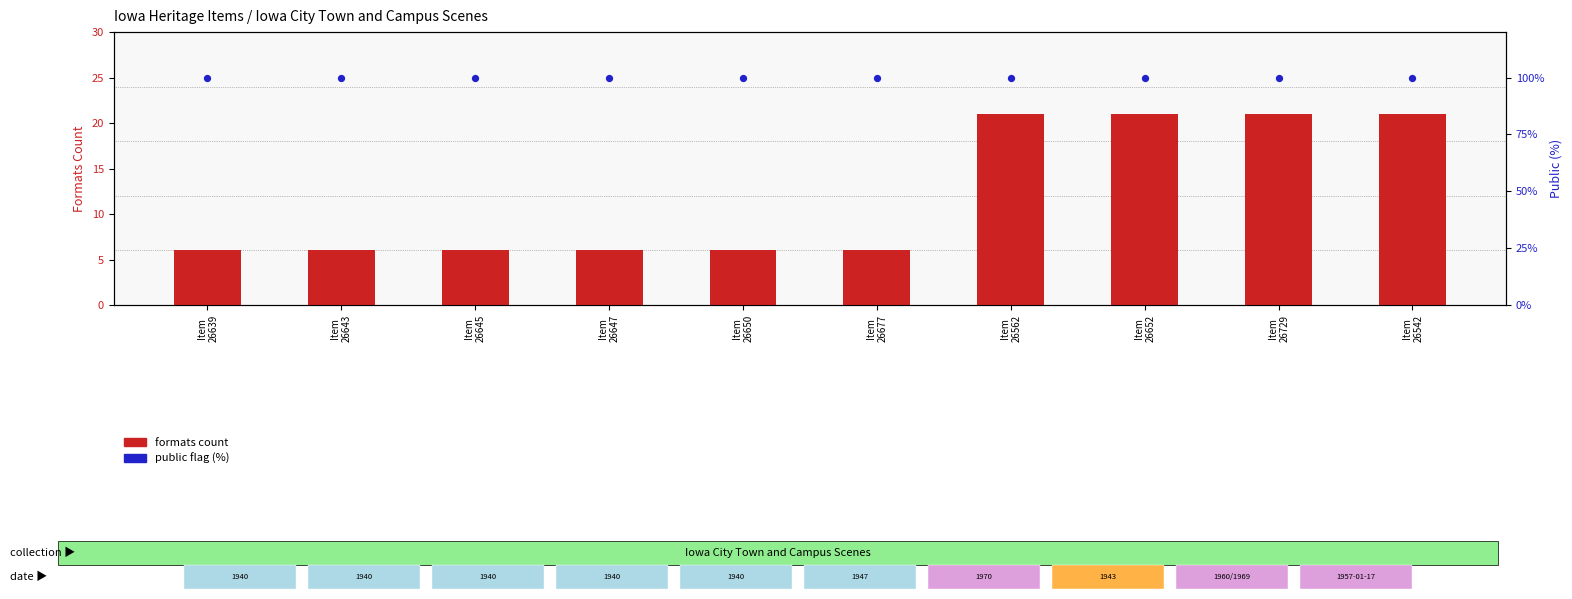

At how many categories does at least one series exceed 87?

10